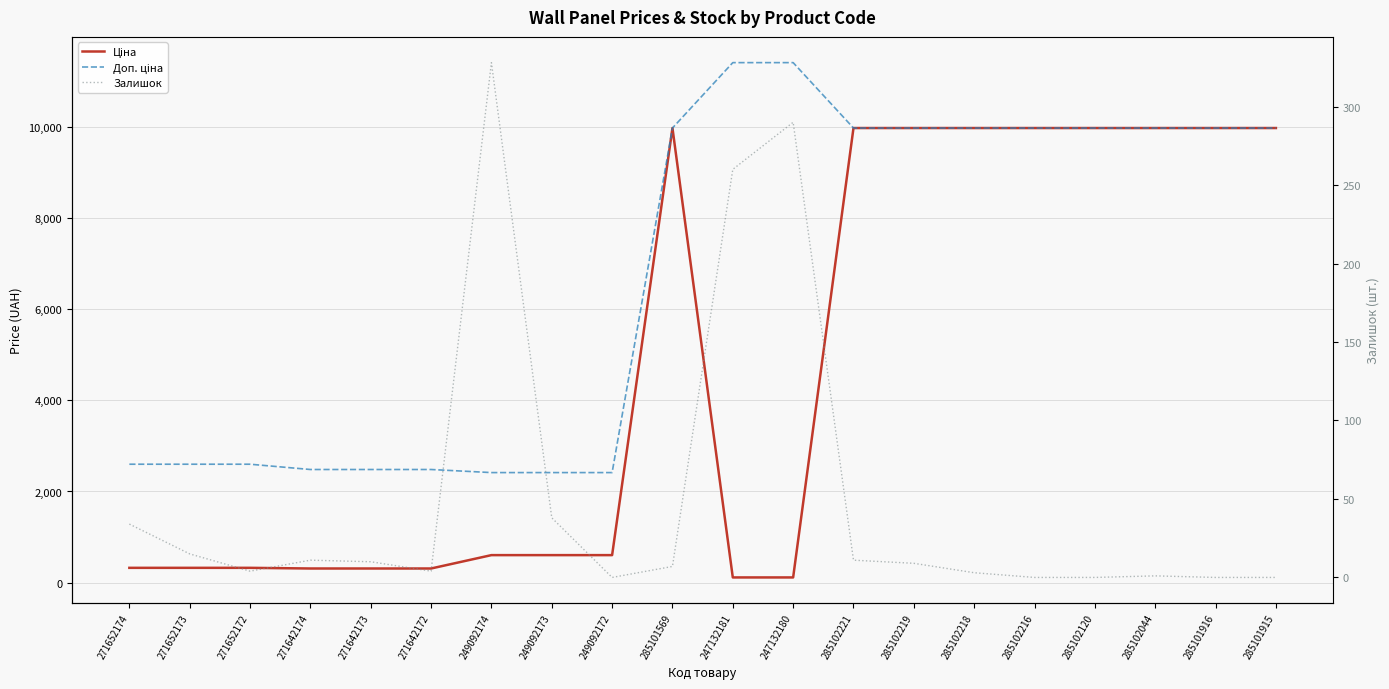

How many distinct data groups are displayed?

3